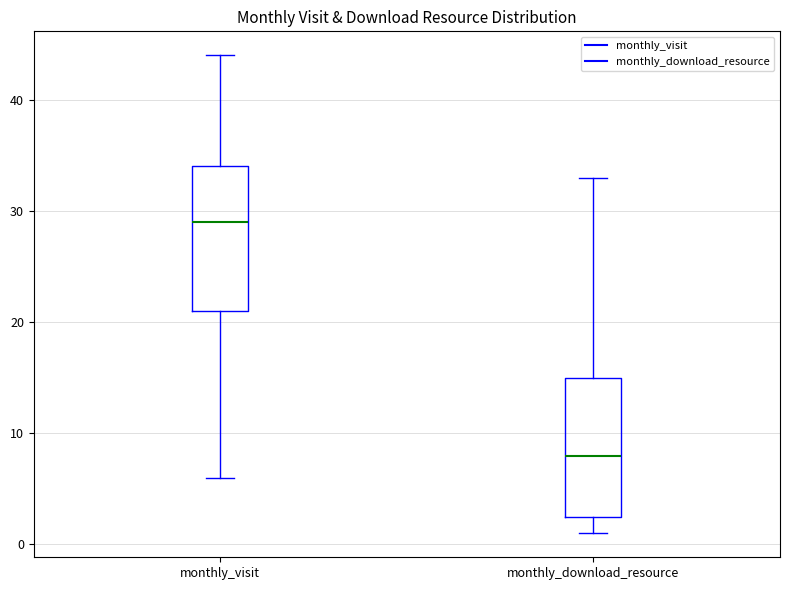

Which box has the highest median line?

monthly_visit